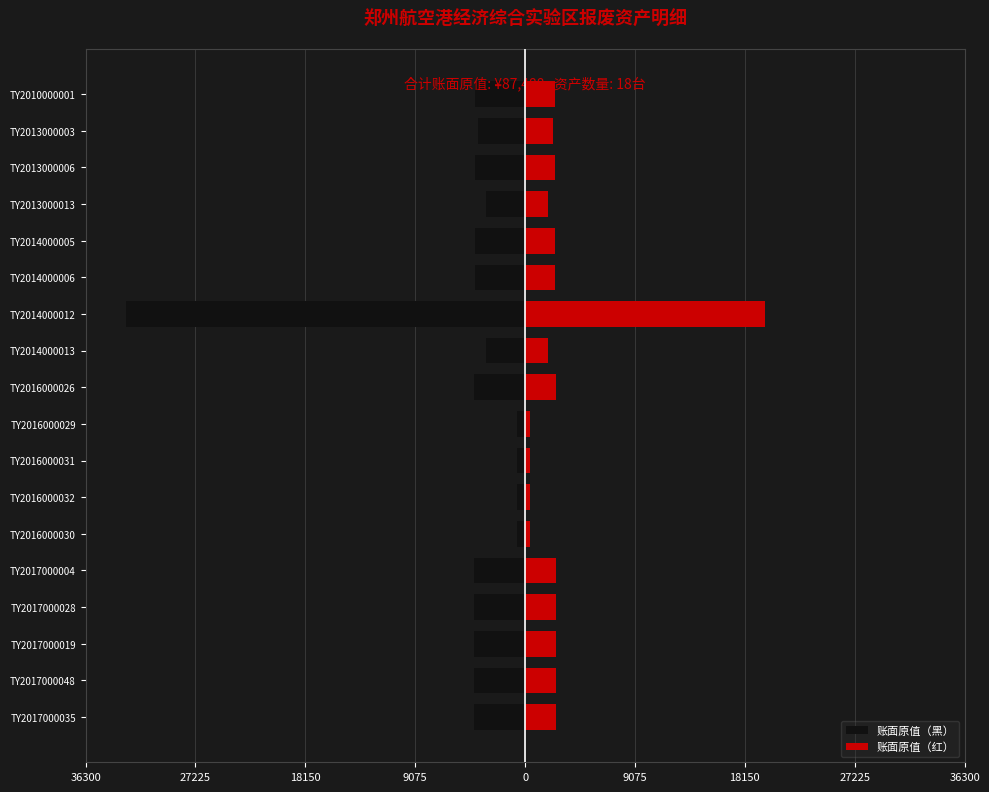

How many distinct data groups are displayed?

2